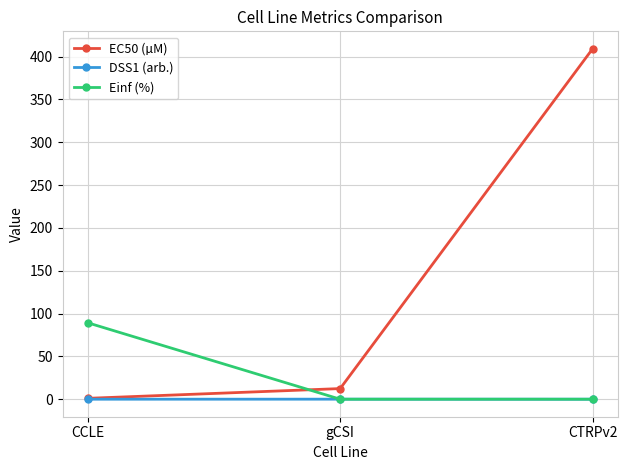

True or false: Einf (%) has a value of 132.6 at CCLE.

False